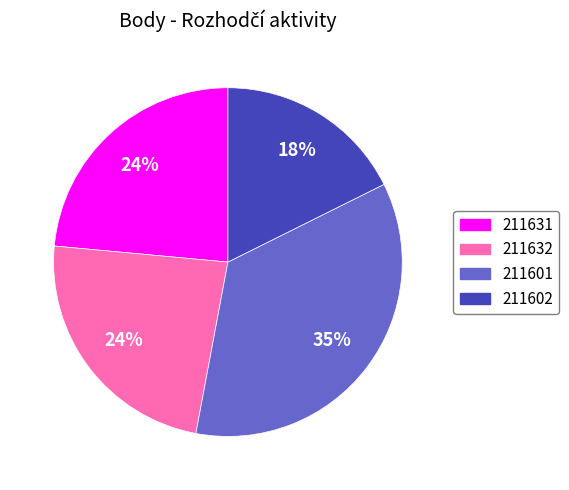

Is it true that 211632 is 35% of the pie?

False